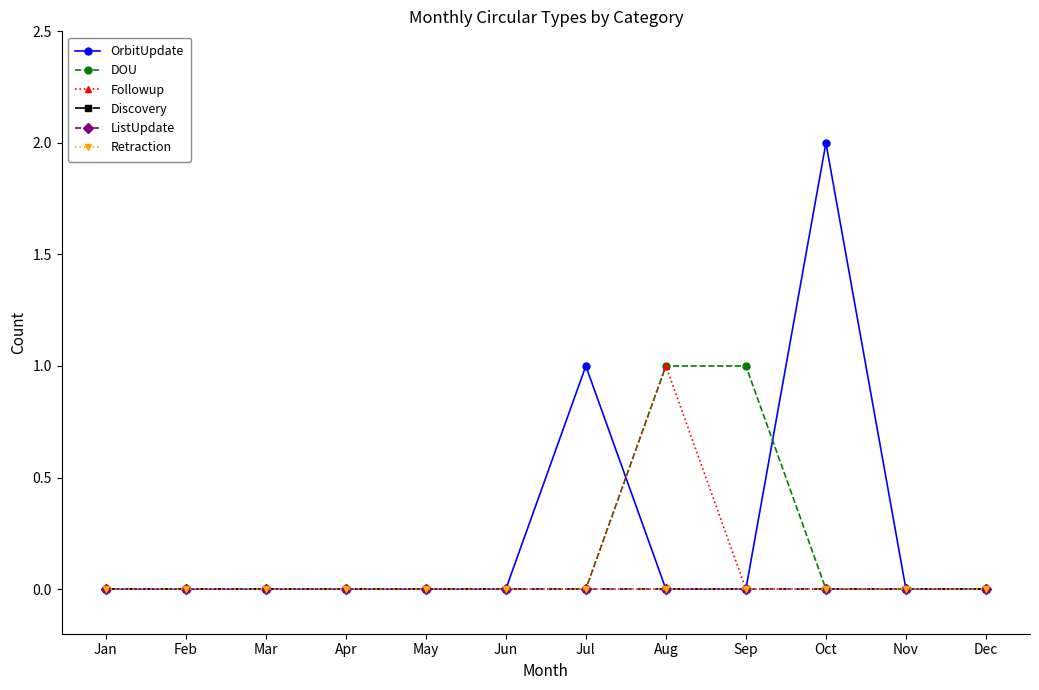

Does the chart have visible grid lines?

No